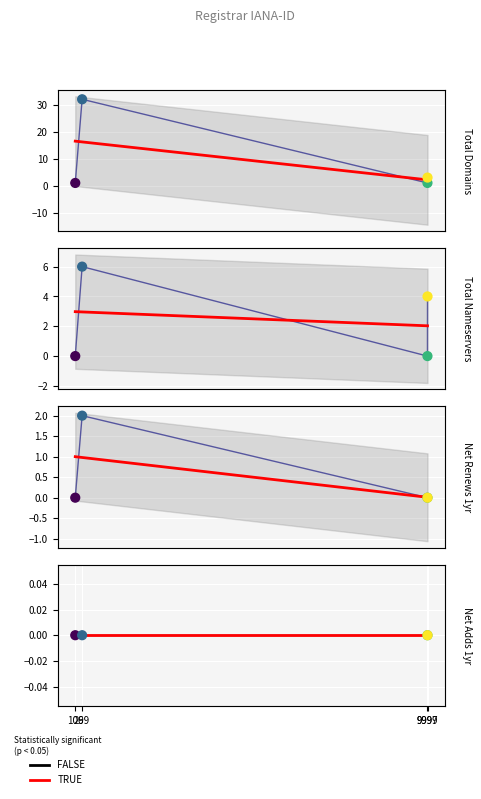

Which series has the largest total across all categories?

total-domains